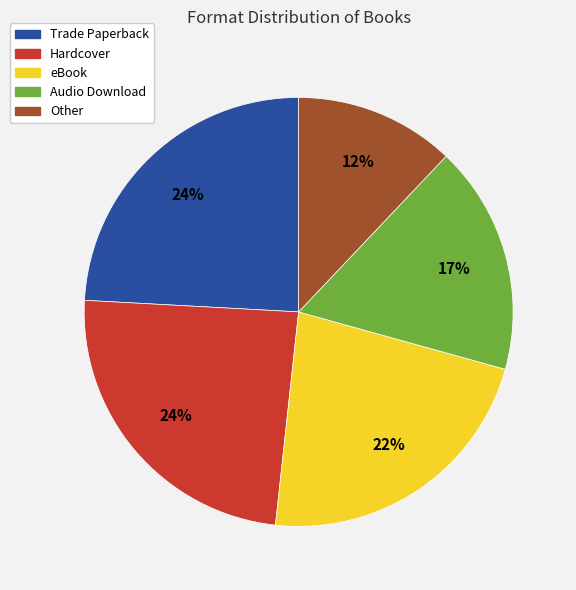

To the nearest percent, what is the average slice percentage?

20%